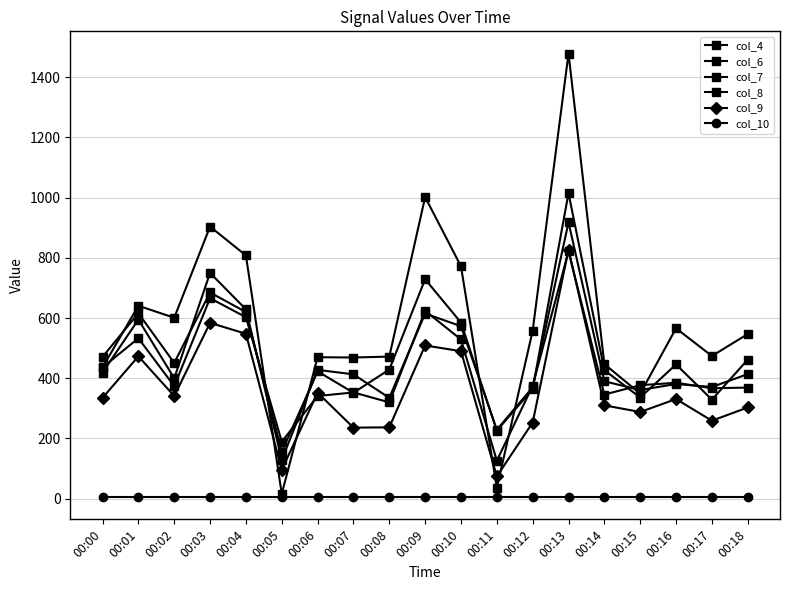

Count the number of data series in this chart.

6